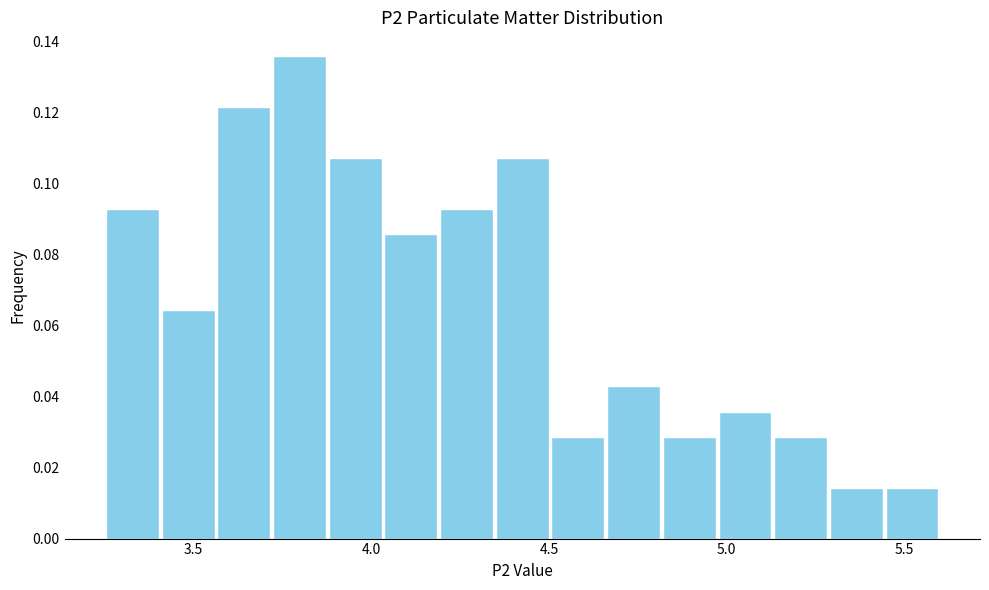

Around what value on the x-axis is the tallest bar? Give the approximate position of its centre, as read against the axis.

3.80